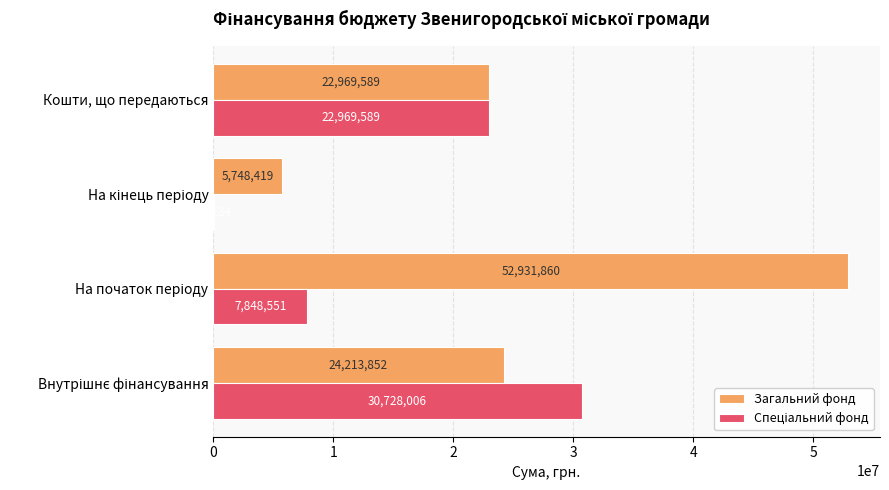

Read the Загальний фонд value at Кошти, що передаються.

22969589.0